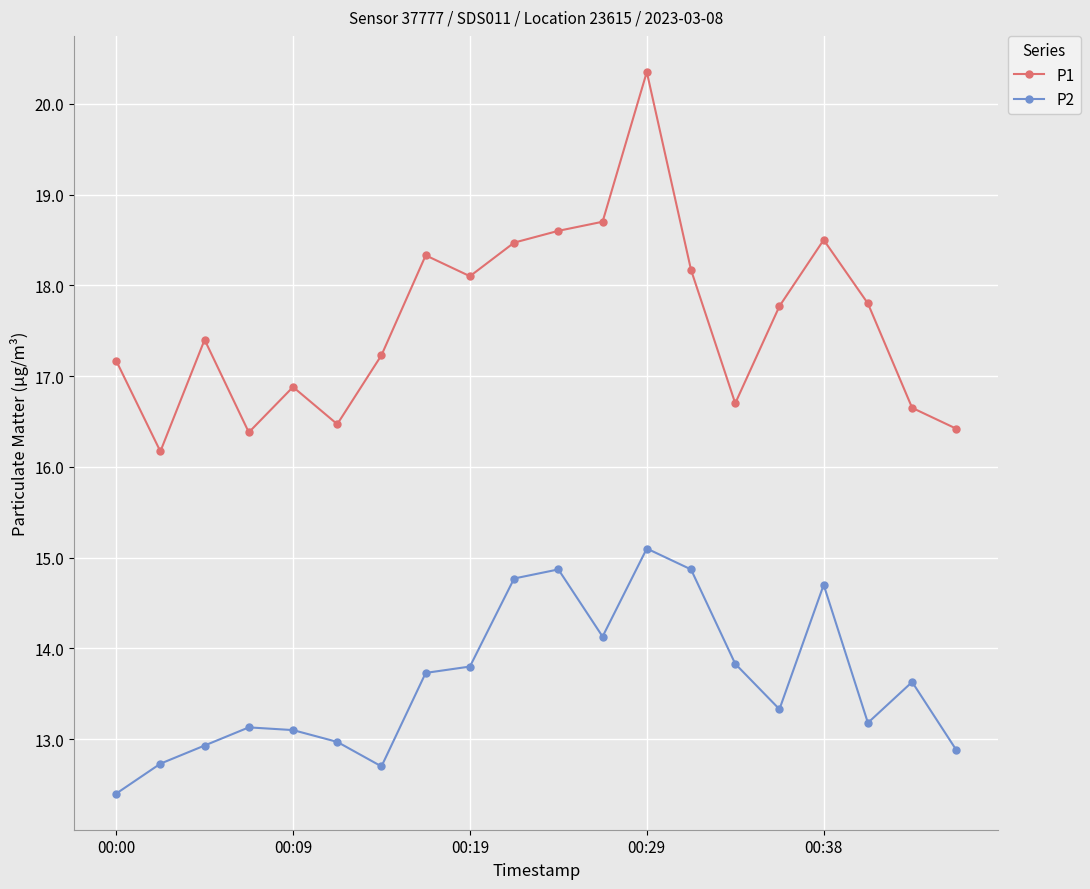

What is the value of the P2 point at the 10th from the left?

14.8